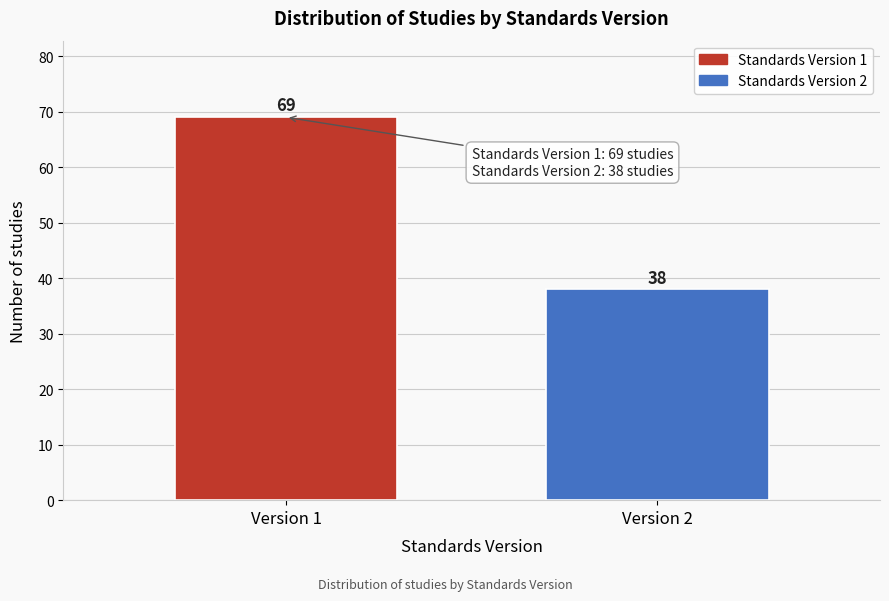

Reading left to right, transcribe all the data shown in this chart.

69	38